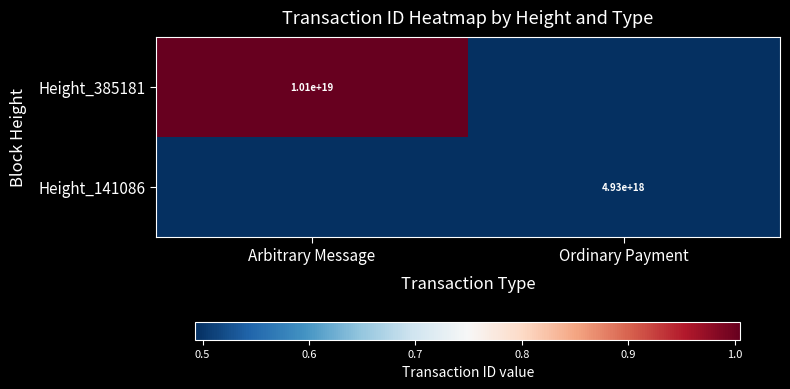

True or false: Height_141086 has a value of 8557049656336174080 at Ordinary Payment.

False